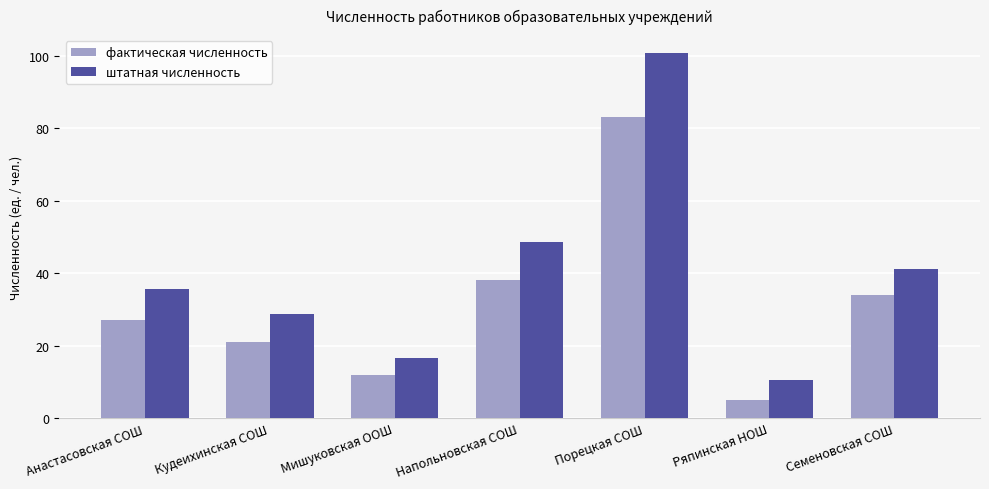

At which category is the sum across all series the highest?

Порецкая СОШ